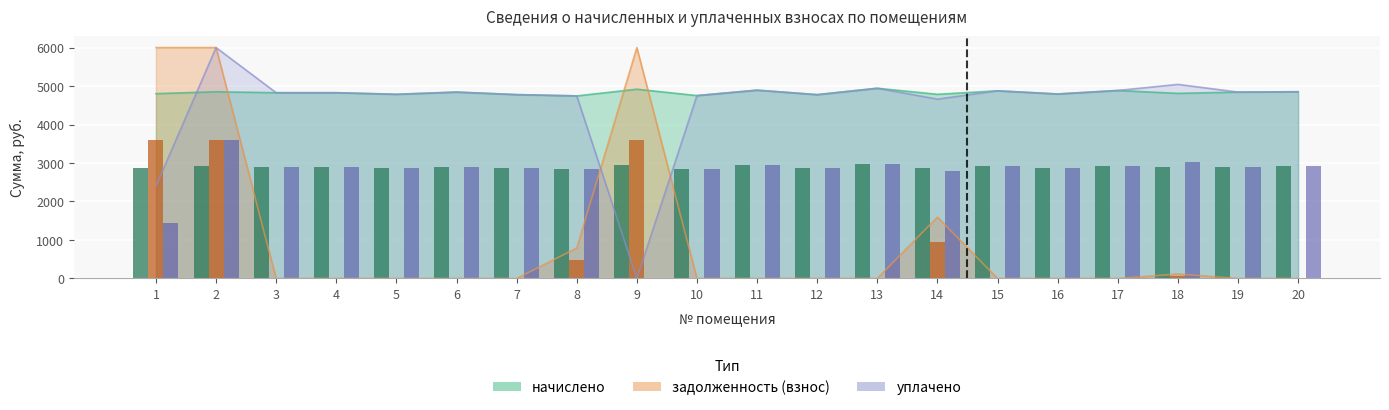

Which label corresponds to the largest value in the chart?

1